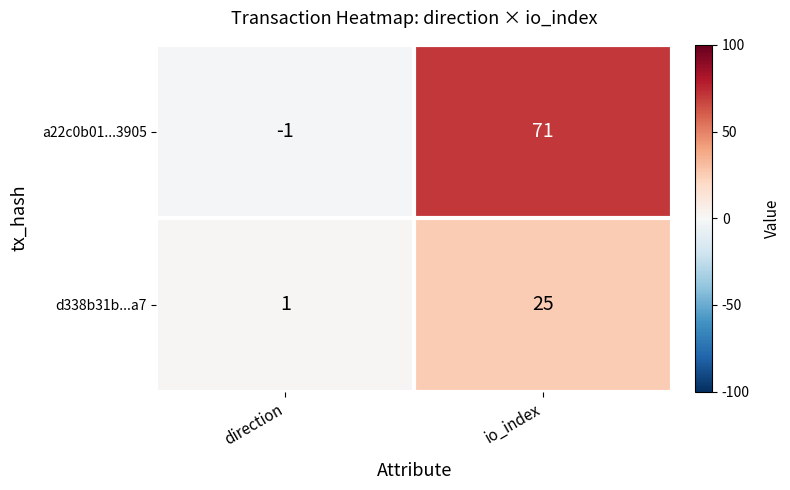

What is the average value of the d338b31b...a7 series?

13